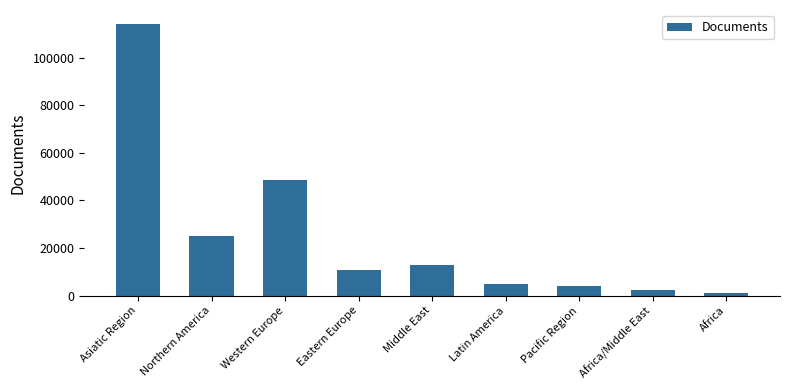

Reading left to right, what are all the values shown in this chart?

114253	25053	48428	10624	12923	4705	3825	2517	978